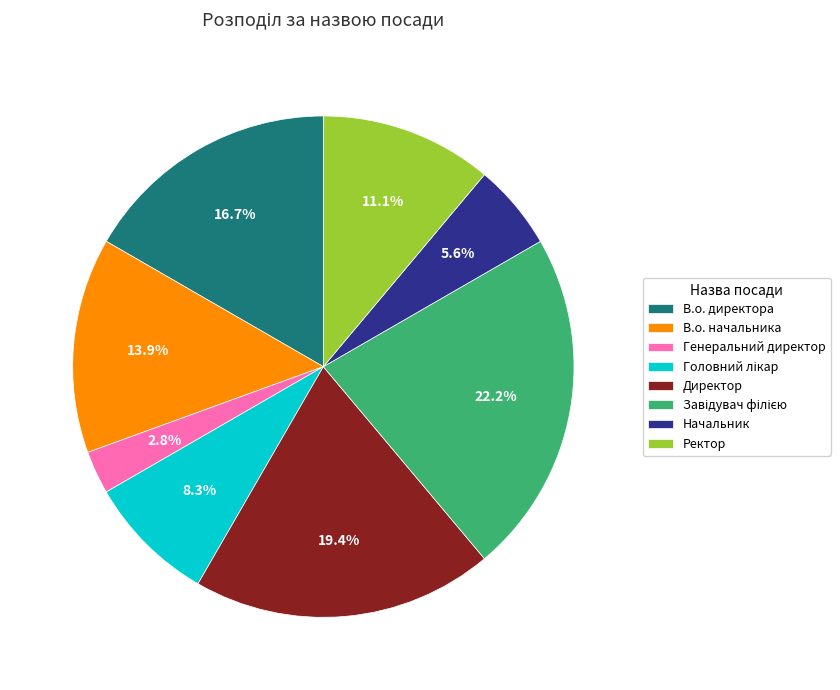

What percentage is NOT represented by Генеральний директор?

97.2%